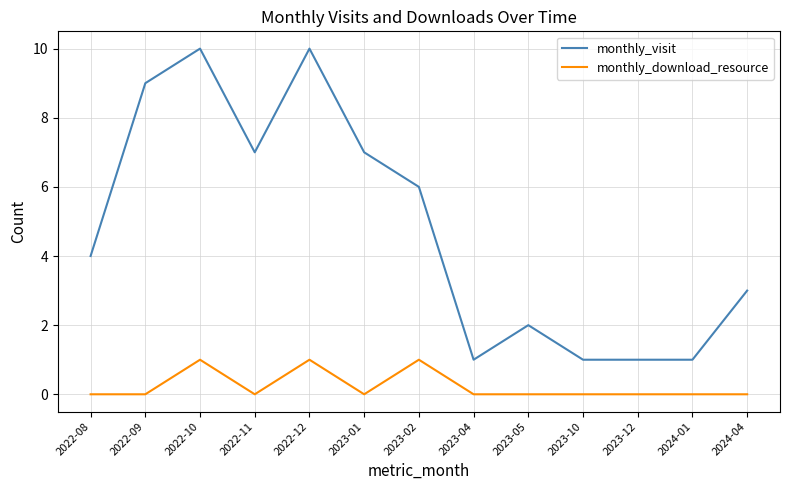

What is the difference between the second highest and minimum values in the monthly_visit series?

9